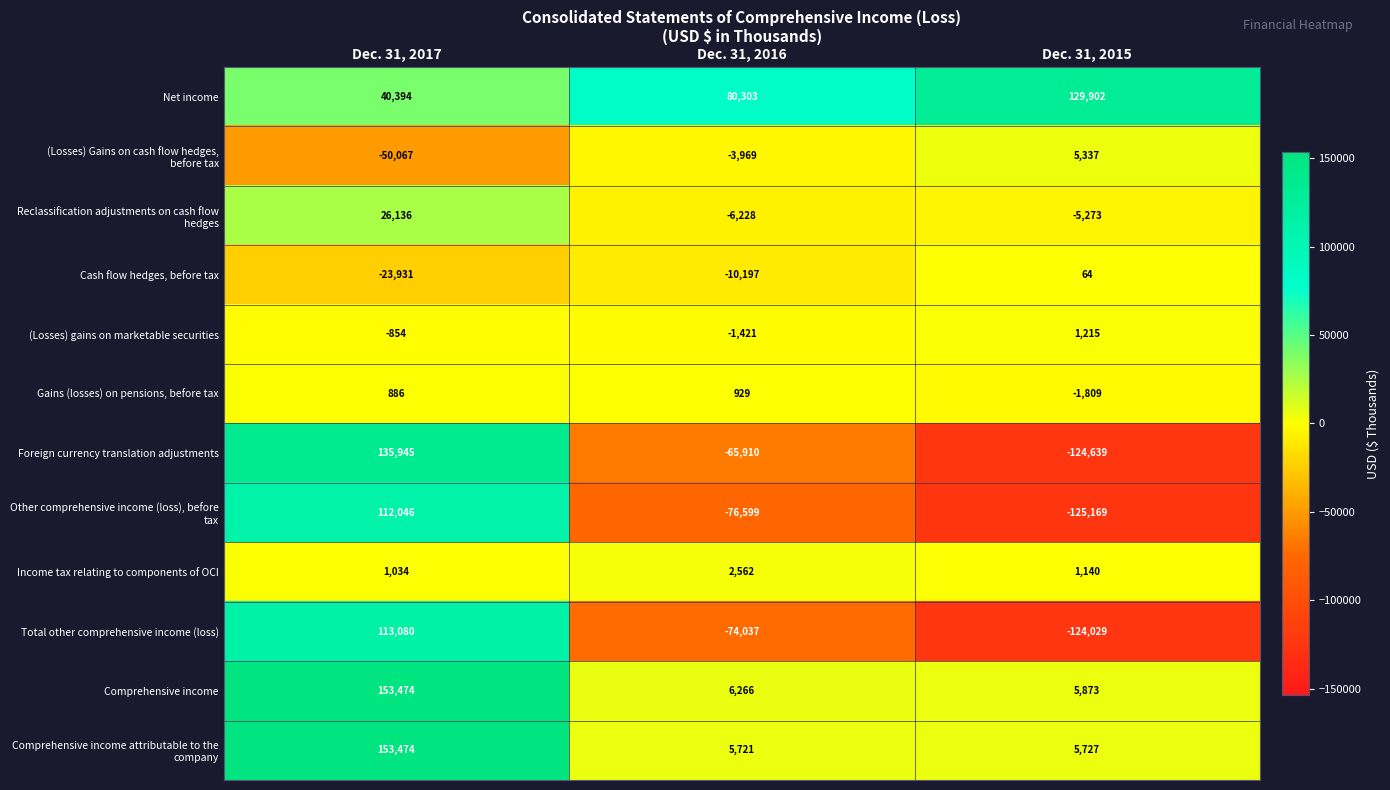

What is the difference between the maximum and minimum values in the Income tax relating to components of OCI series?

1528